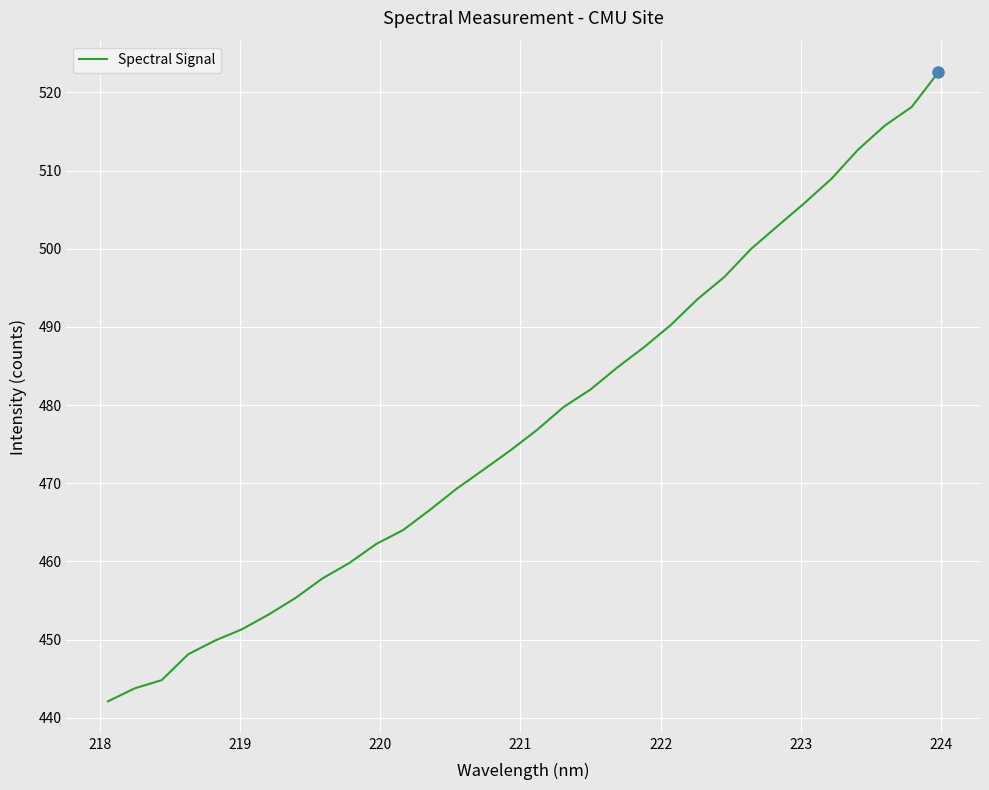

What is the greatest value displayed?

522.6